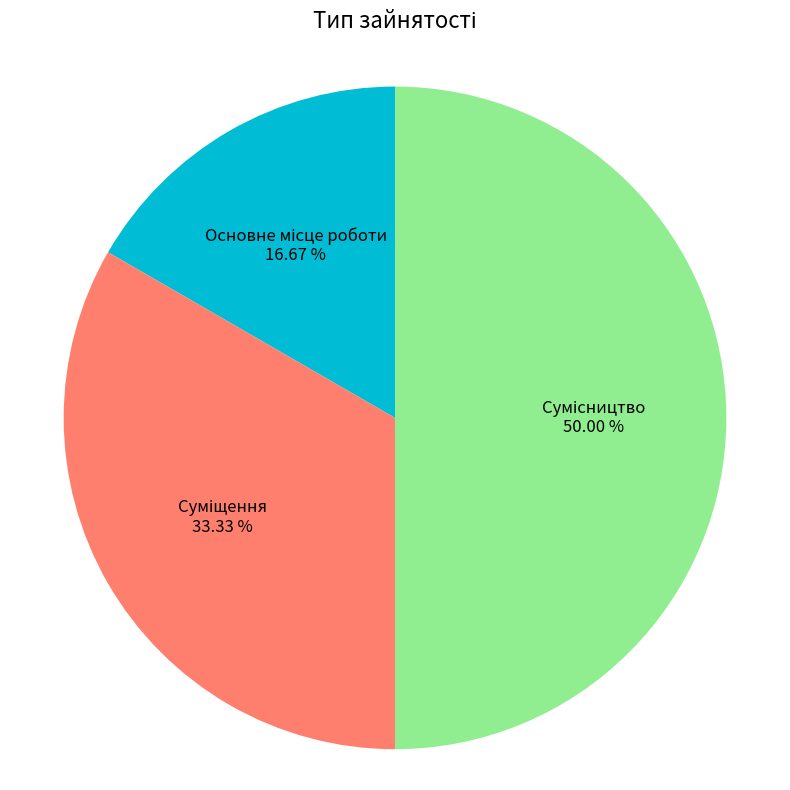

How many segments does this pie chart have?

3